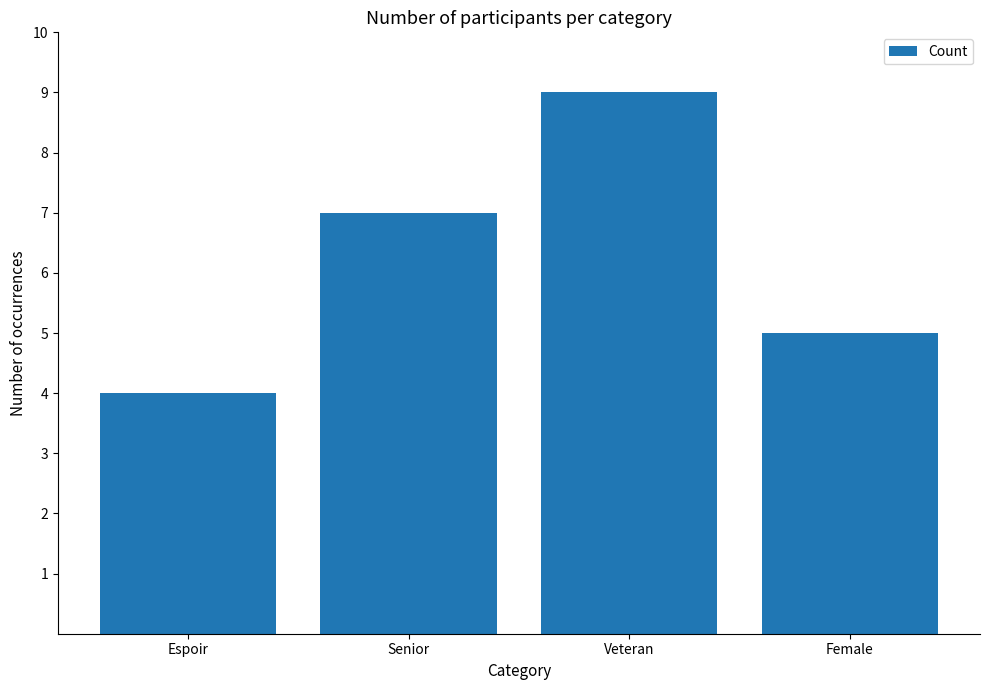

How many categories are shown in the chart?

4